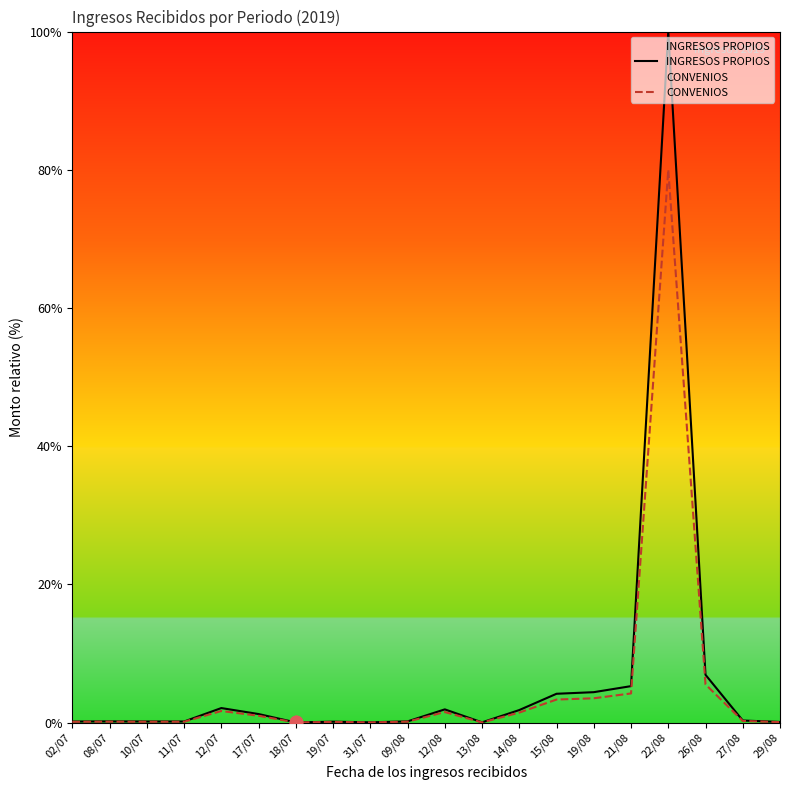

What are all the series names shown in the legend?

INGRESOS PROPIOS, CONVENIOS